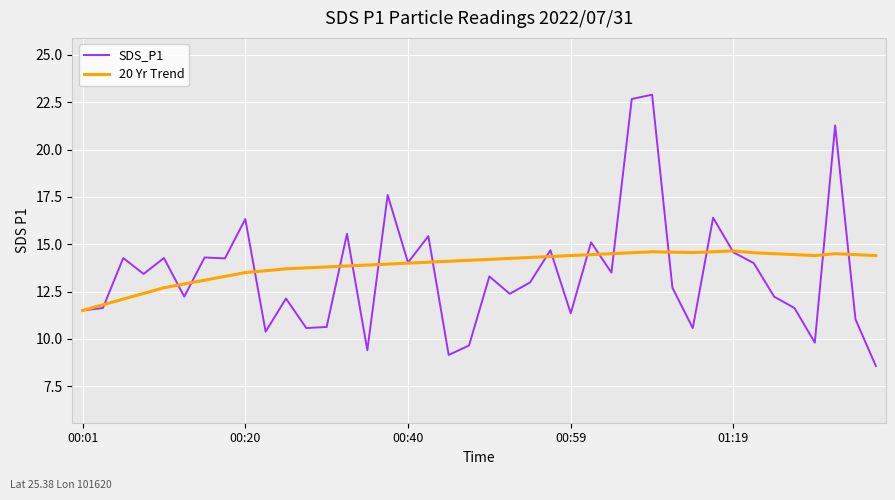

What are all the series names shown in the legend?

SDS_P1, 20 Yr Trend